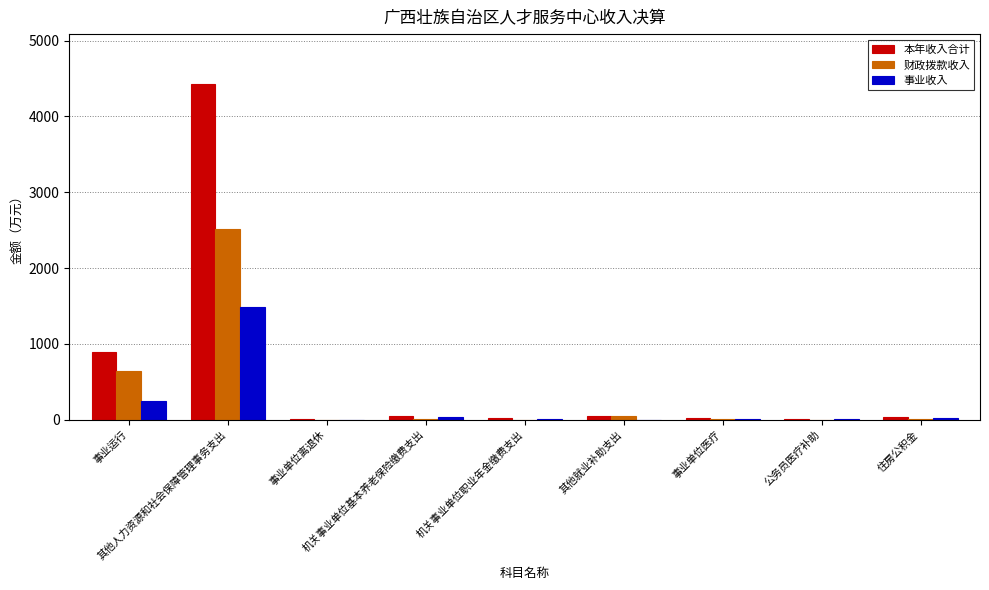

What is the highest value of the 财政拨款收入 series?

2509.5